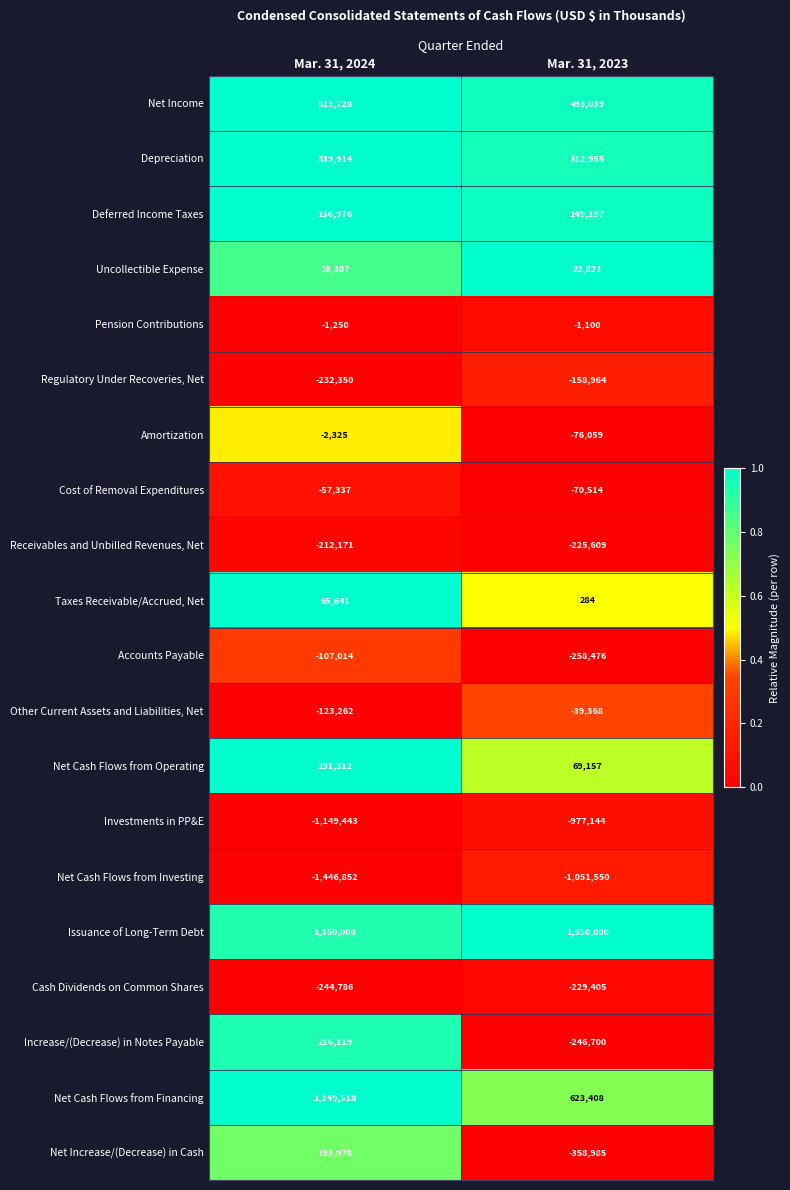

Between Mar. 31, 2024 and Mar. 31, 2023, which series saw the biggest shift?

Net Cash Flows from Financing